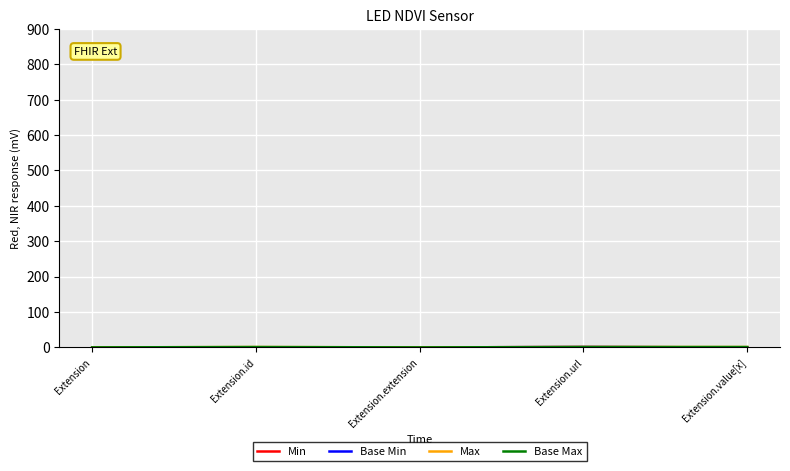

What is the value of the Max point at the 4th from the left?

1